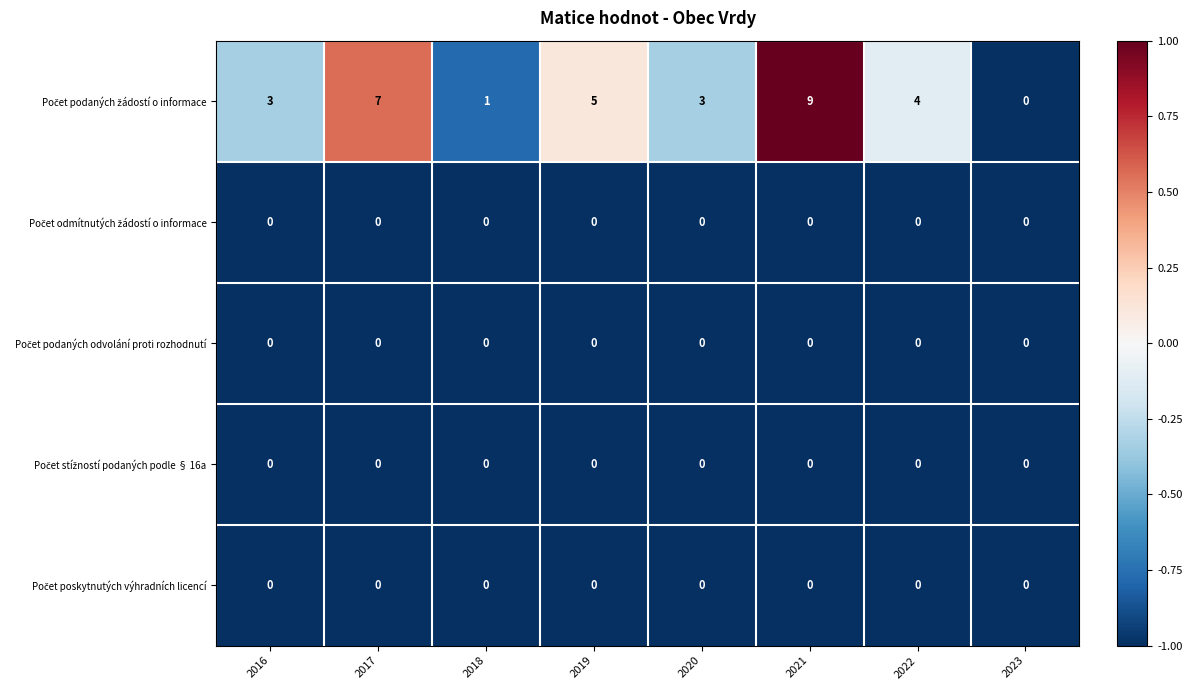

What is the maximum value shown in the chart?

9